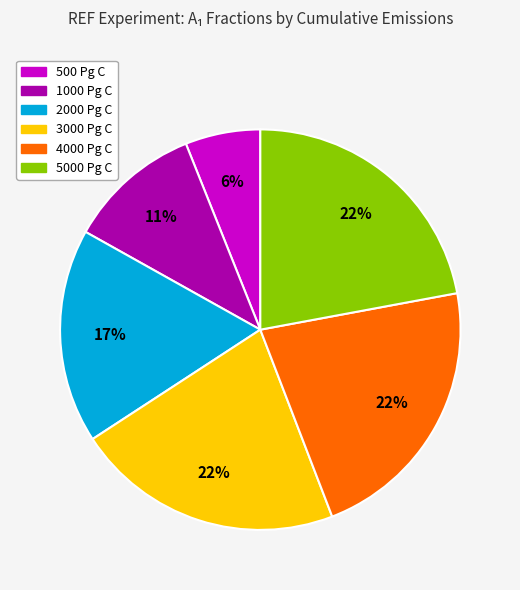

Which has a higher value, 500 Pg C or 4000 Pg C?

4000 Pg C